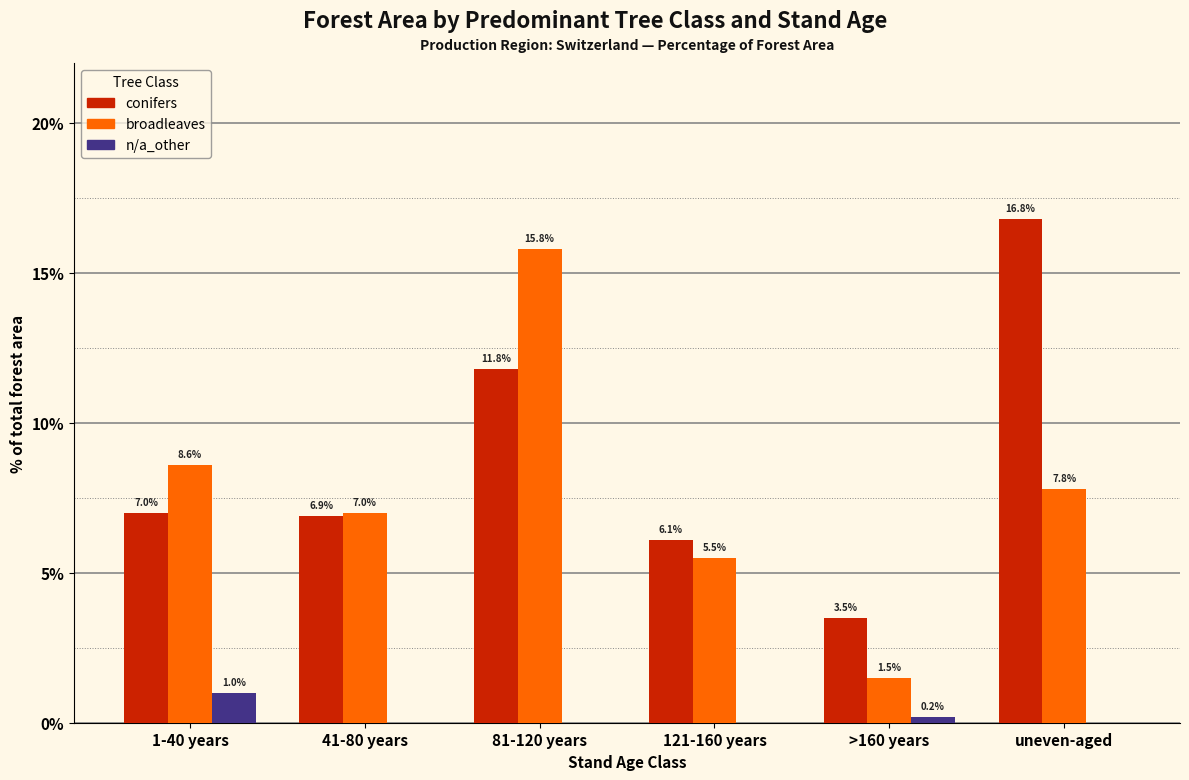

Reading left to right, transcribe all the data shown in this chart.

conifers: 1-40 years=7.0	41-80 years=6.9	81-120 years=11.8	121-160 years=6.1	>160 years=3.5	uneven-aged=16.8
broadleaves: 1-40 years=8.6	41-80 years=7.0	81-120 years=15.8	121-160 years=5.5	>160 years=1.5	uneven-aged=7.8
n/a_other: 1-40 years=1.0	41-80 years=0.0	81-120 years=0.0	121-160 years=0.0	>160 years=0.2	uneven-aged=0.0